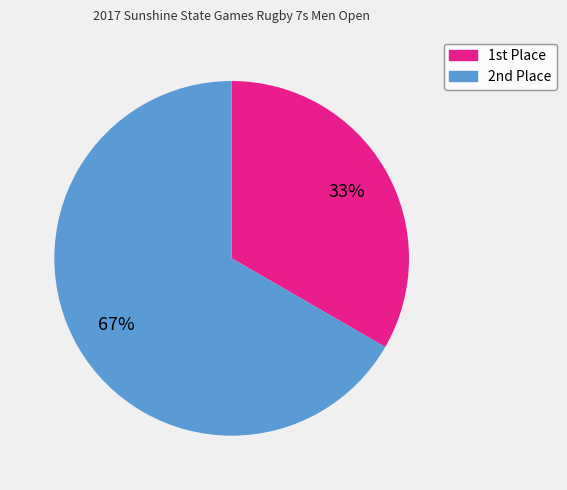

To the nearest percent, what is the average slice percentage?

50%